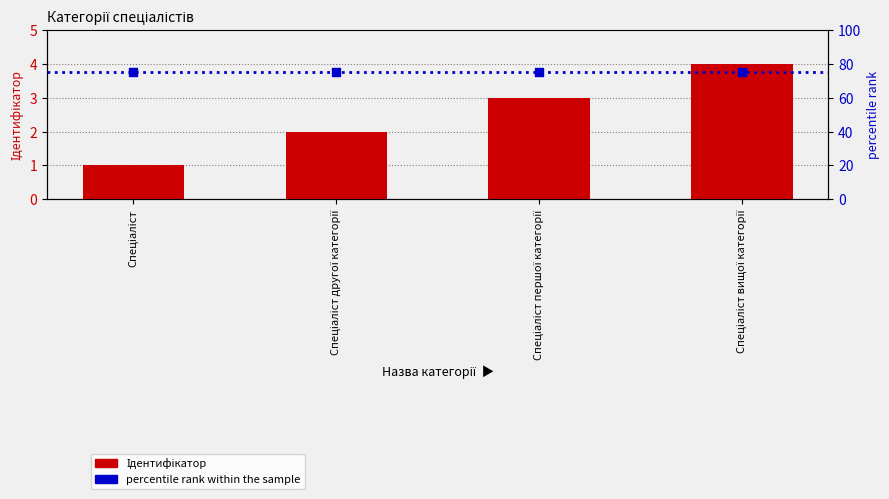

What is the total value across all series at Спеціаліст?

76